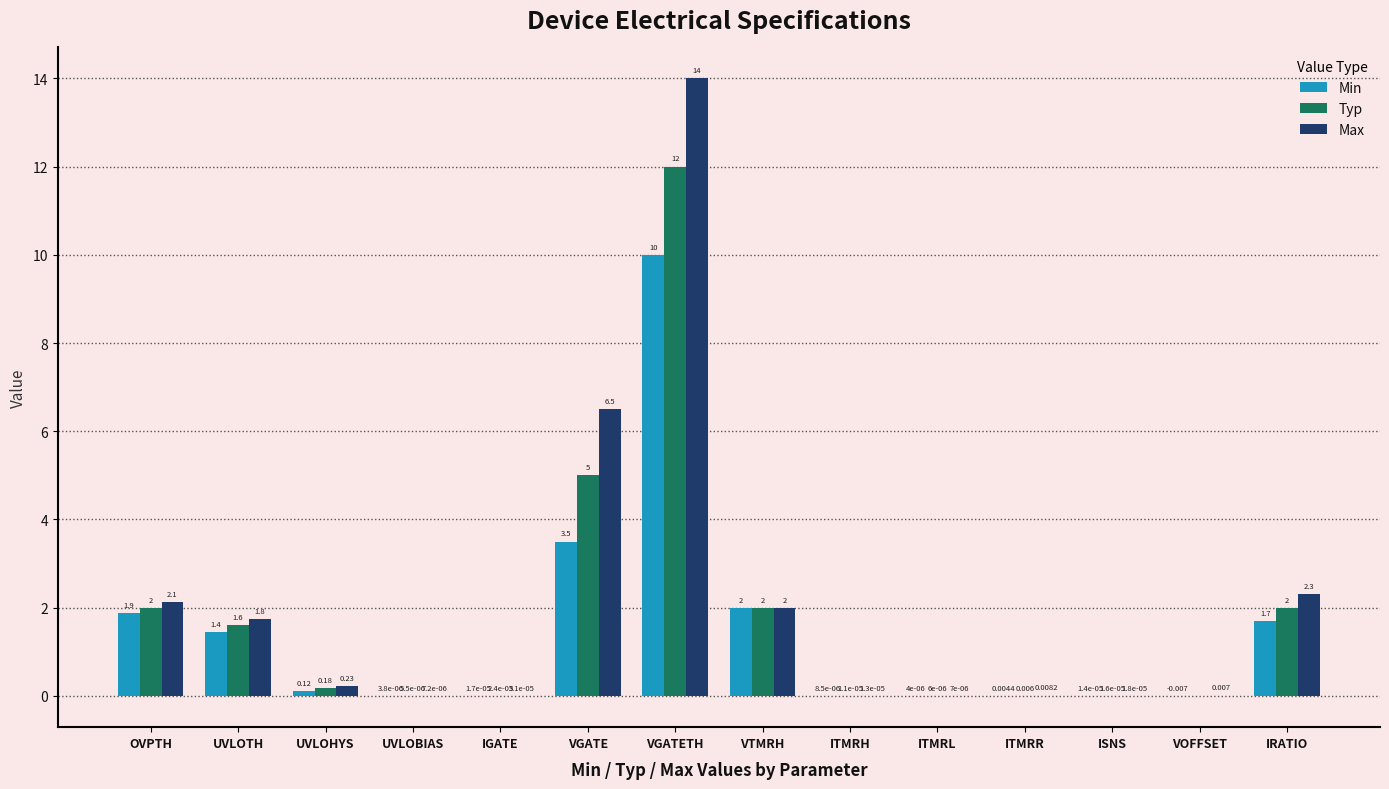

At which label is Min closest to 4?

VGATE